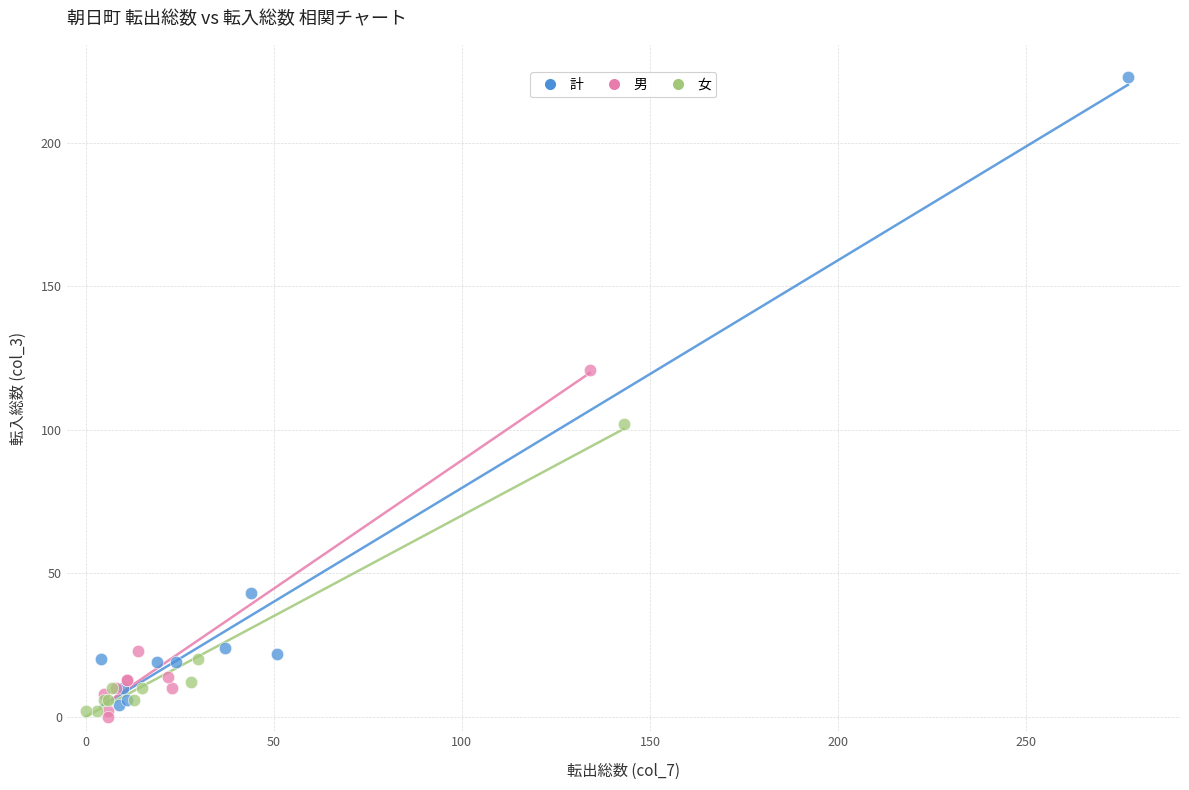

Which series has the widest spread of Y values?

計